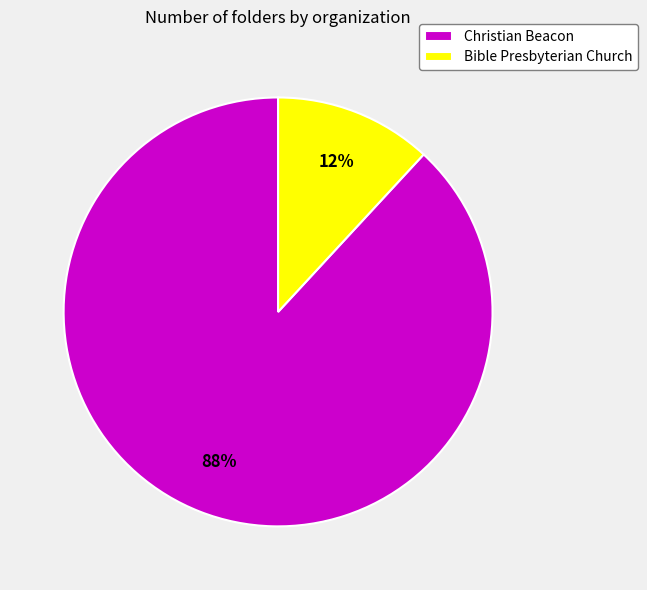

Which slice is the smallest?

Bible Presbyterian Church